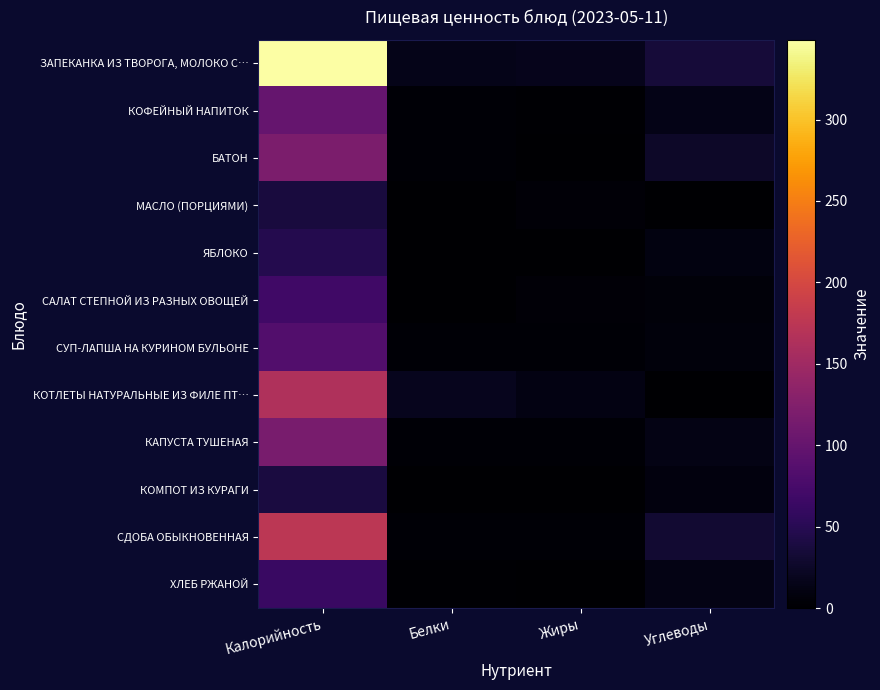

At which category is the sum across all series the highest?

Калорийность